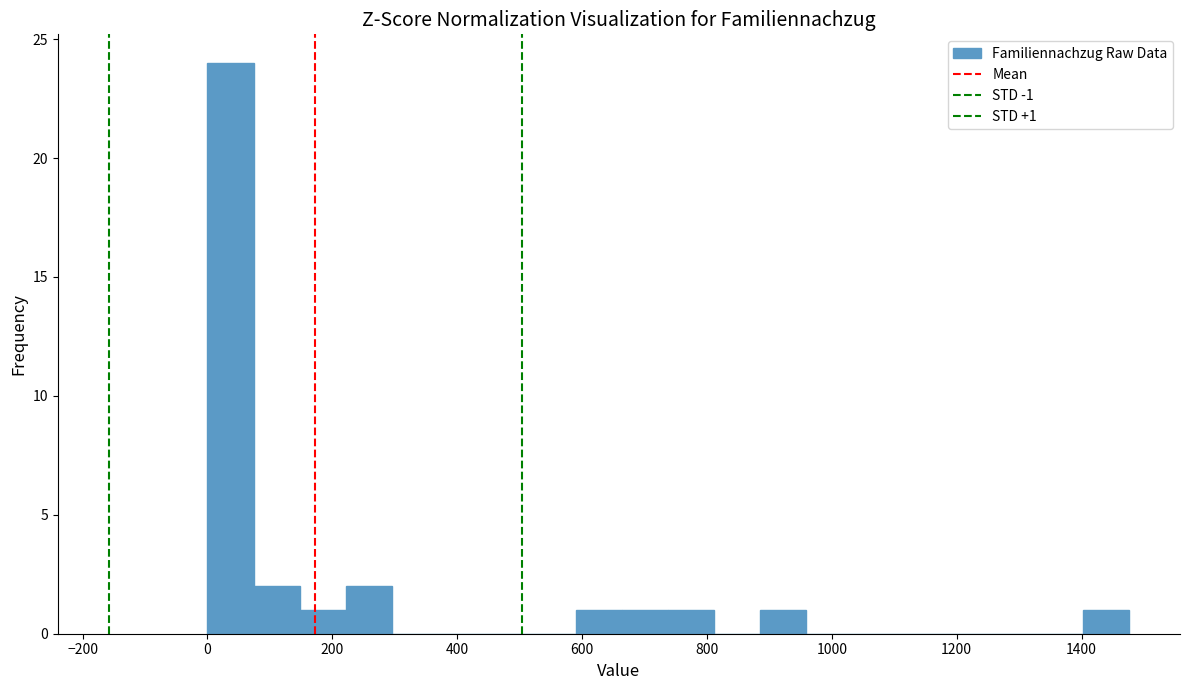

Read against the x-axis, roughly where is the centre of the tallest bar?

40